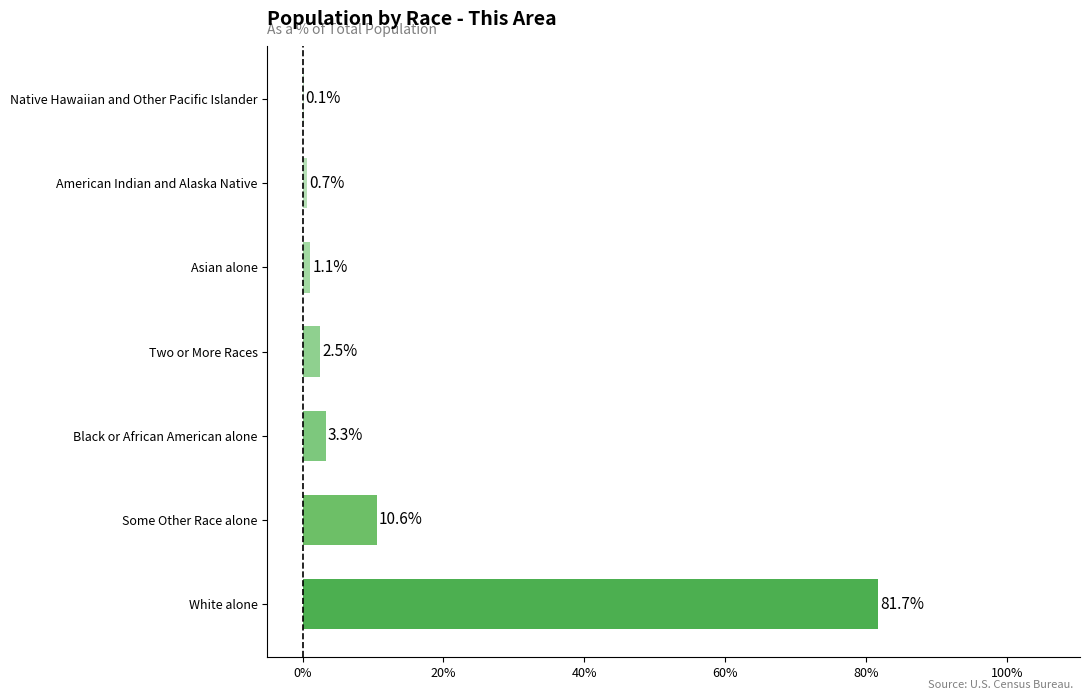

The value at White alone is 113.6. True or false?

False